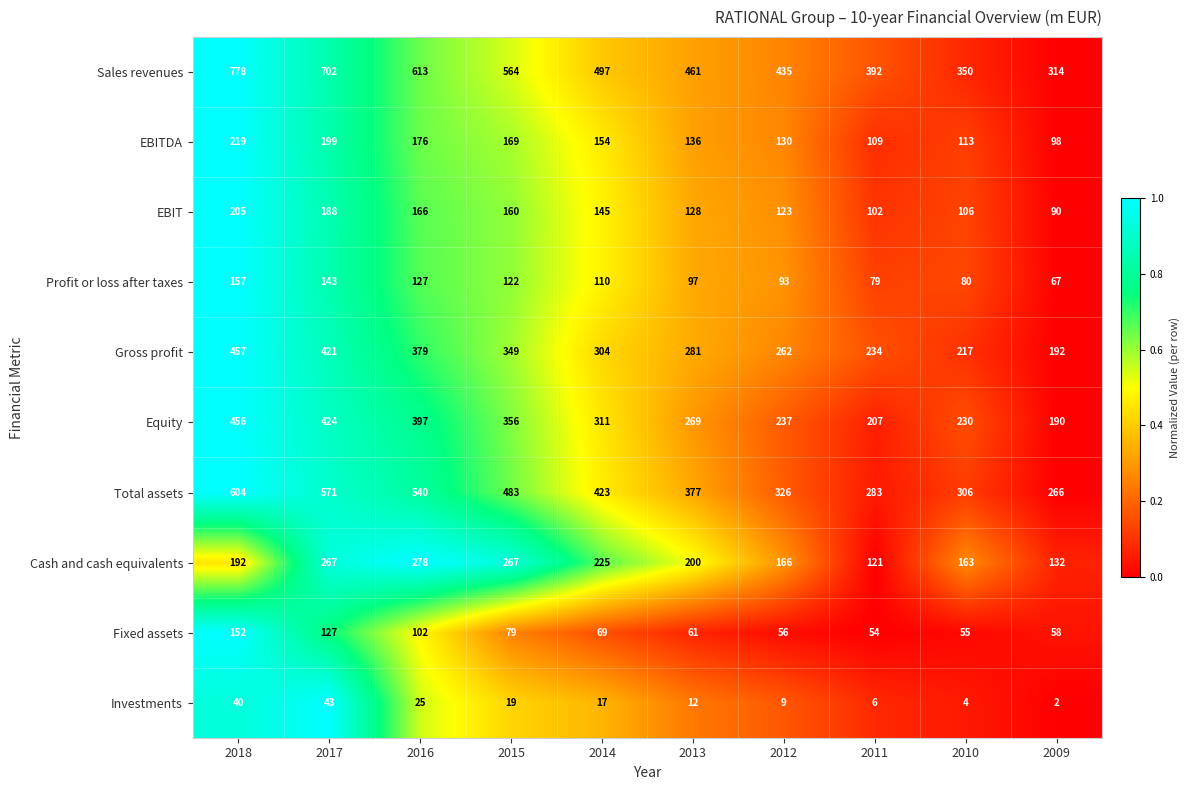

Which series has the largest total across all categories?

Sales revenues